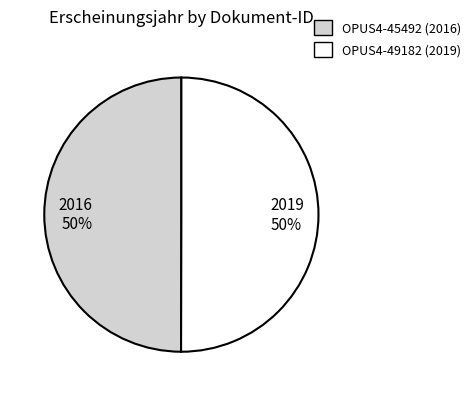

To the nearest percent, what is the average slice percentage?

50%